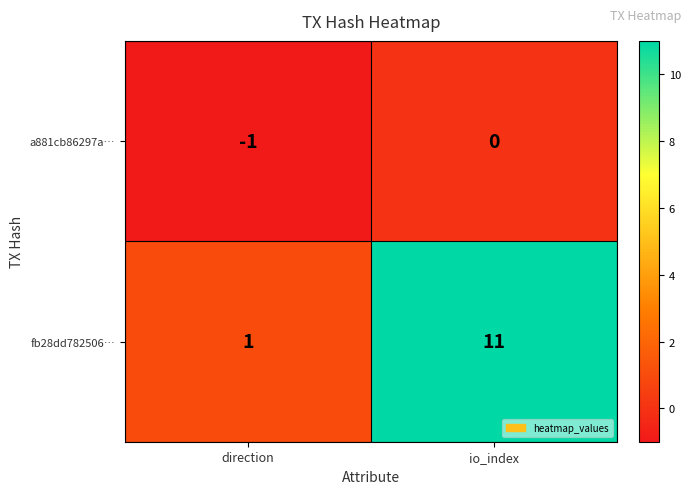

List the series in order of their peak value, lowest first.

a881cb86297a…, fb28dd782506…